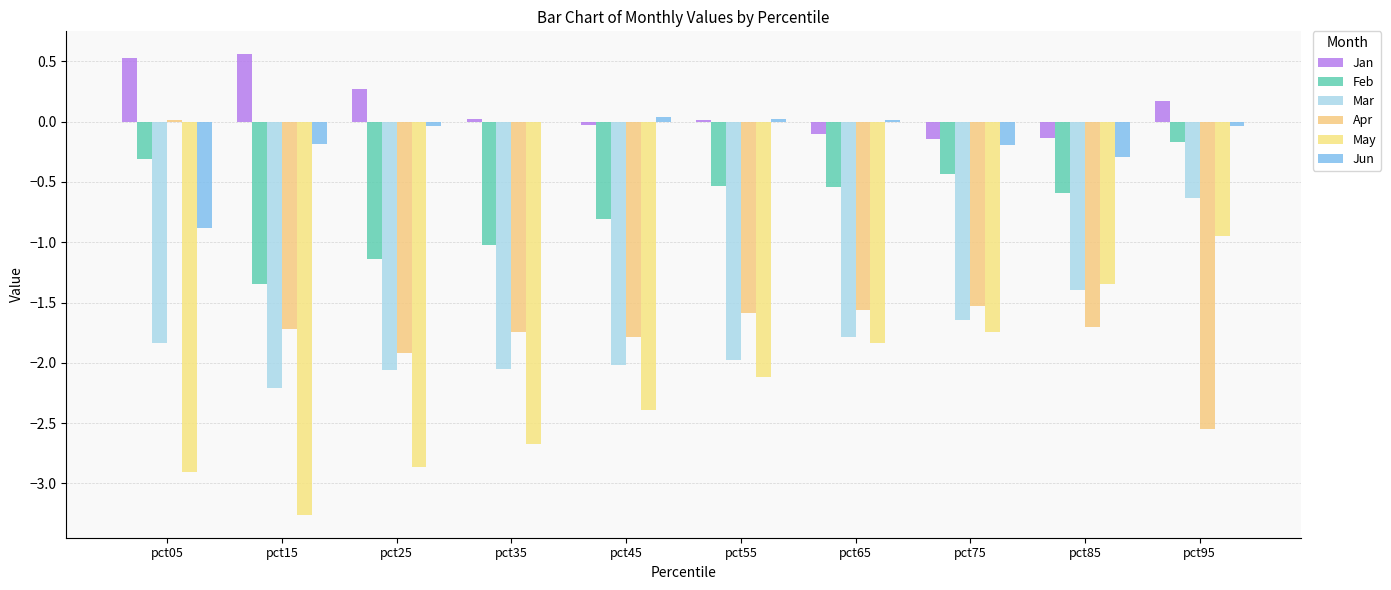

How many distinct data groups are displayed?

6